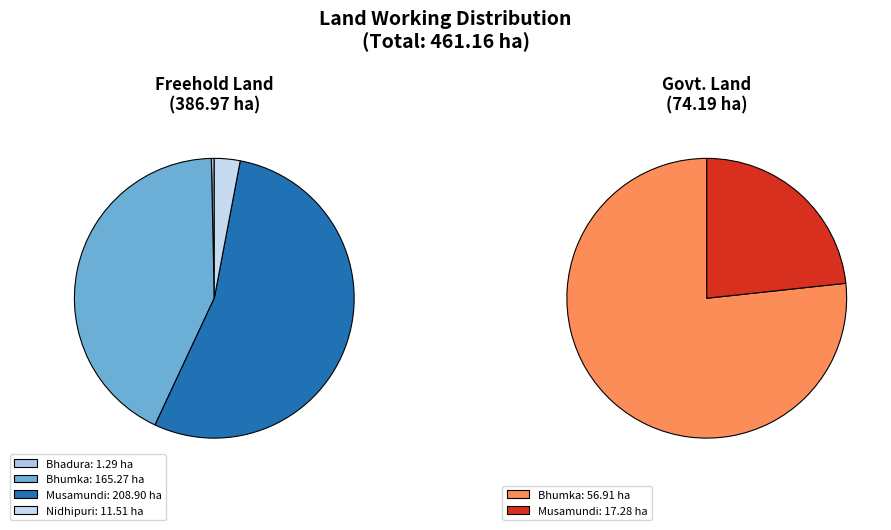

Combined, what portion of the pie is Govt. Land and Freehold Land?

100.0%